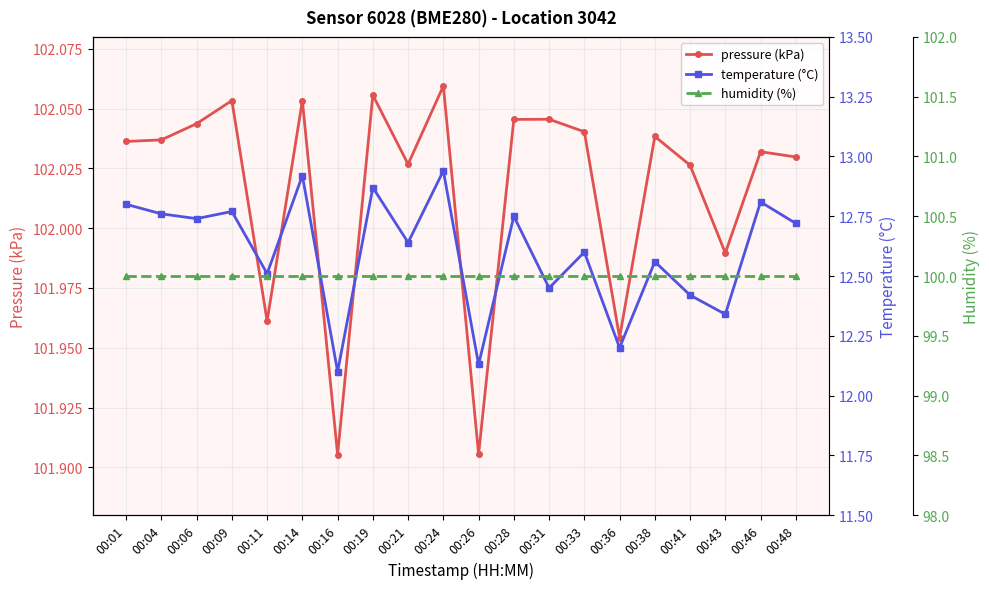

What is the value of the humidity (%) point at the 10th from the left?

100.0